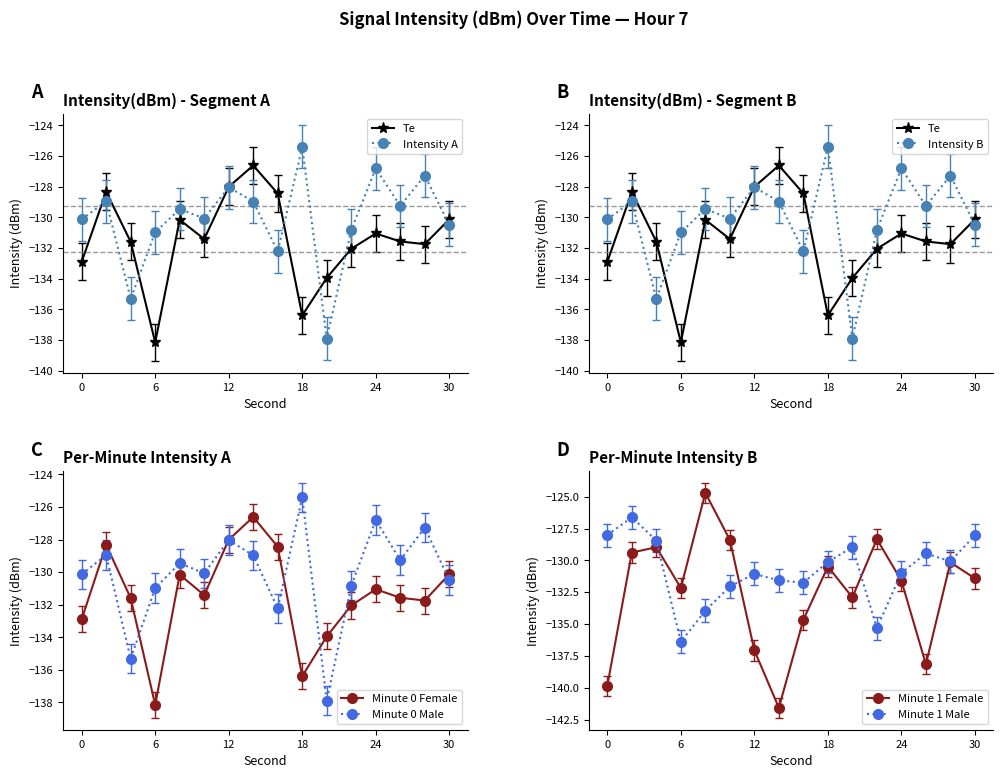

At which category does intensity(dBm) reach its first local peak?

2